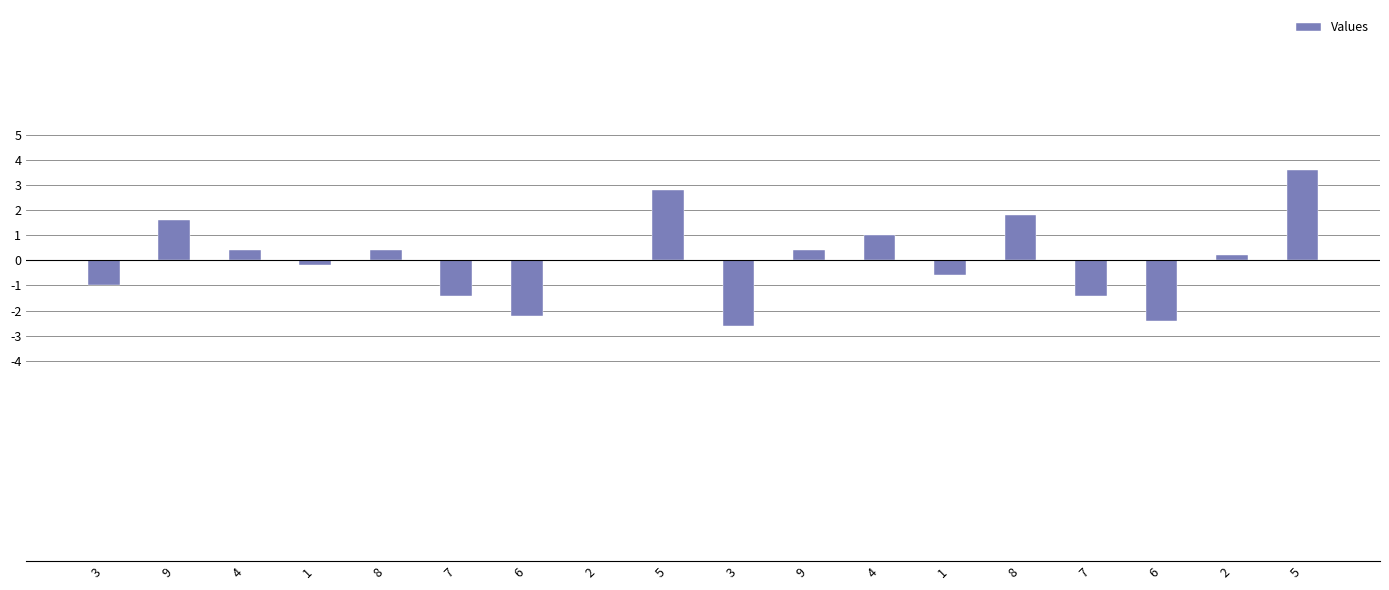

Reading left to right, extract all data points from this chart.

-1.0	1.6	0.4	-0.2	0.4	-1.4	-2.2	0.0	2.8	-2.6	0.4	1.0	-0.6	1.8	-1.4	-2.4	0.2	3.6